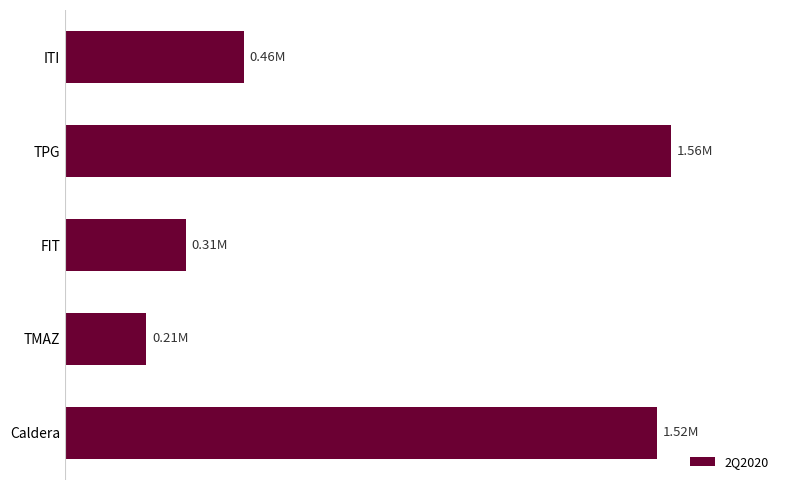

Are the bars horizontal?

Yes